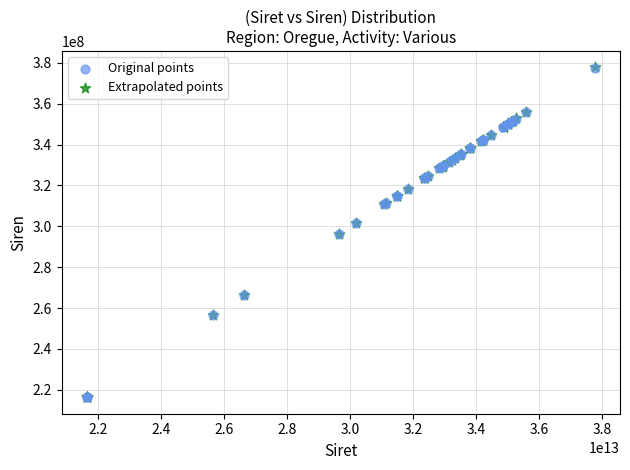

Which series has the largest Y range (max minus min)?

Extrapolated points